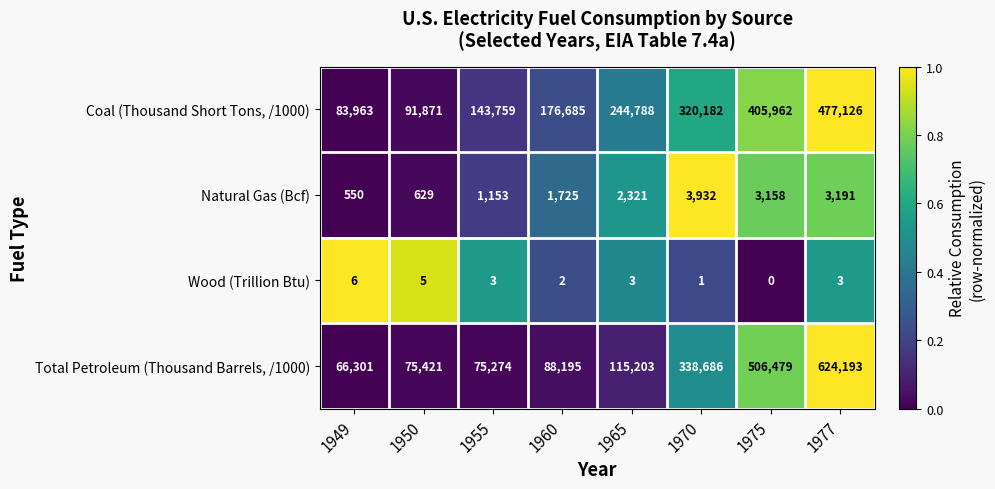

What is the difference between the highest and lowest values at 1949?

83957